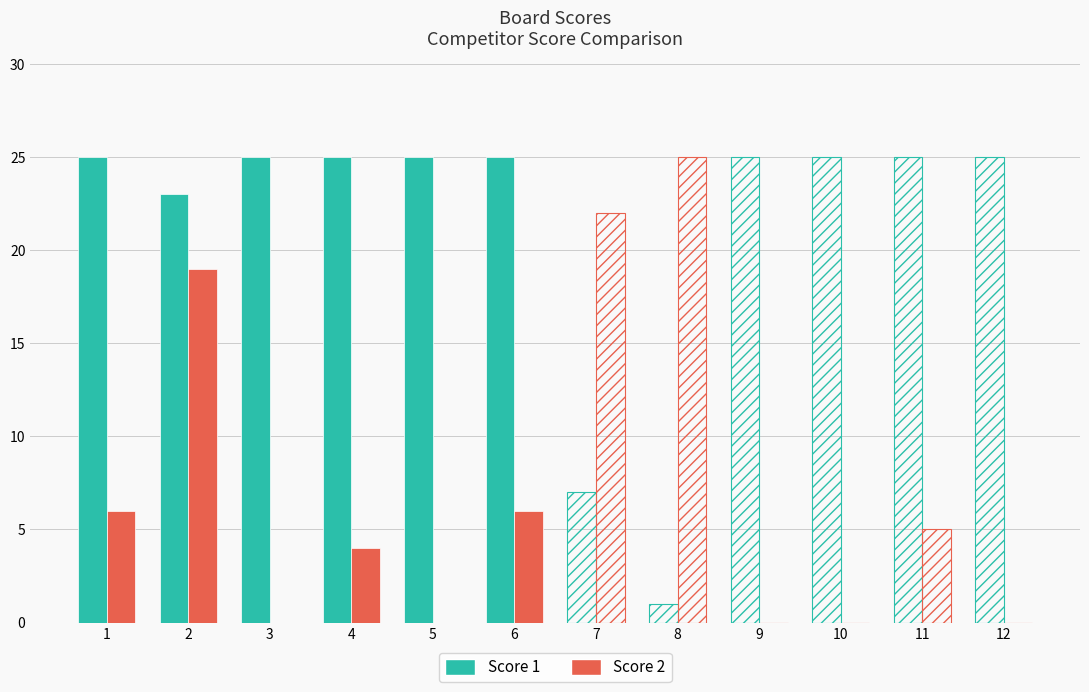

What is the difference between the maximum and minimum values in the Score 1 series?

2